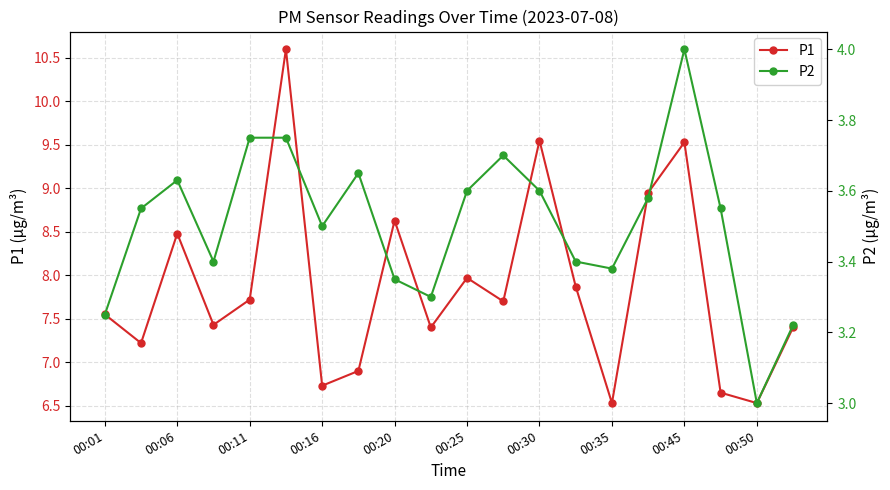

How many interior local valleys does the P1 series have?

7